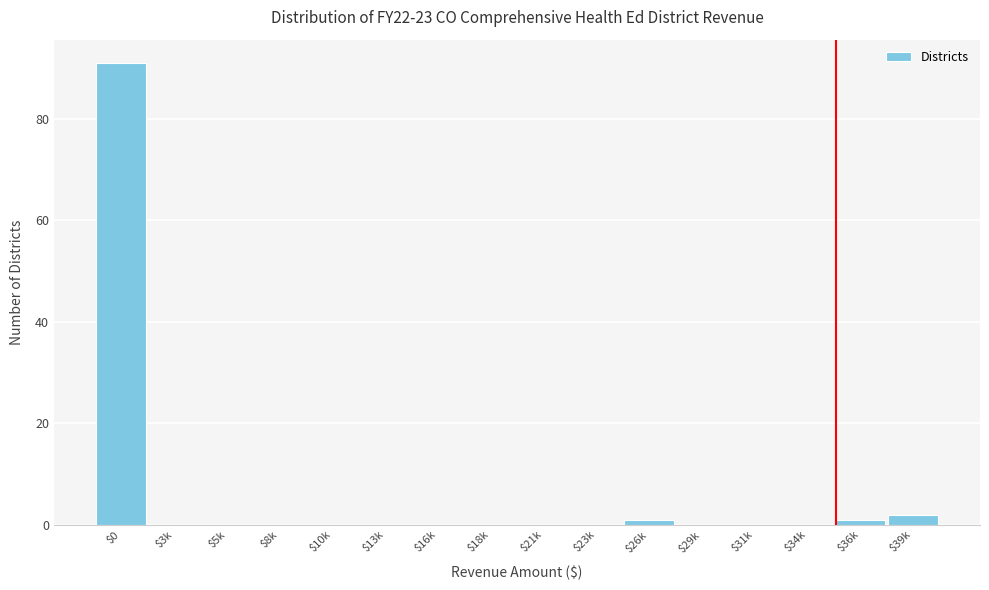

Is it true that the value at $0 is 91?

True